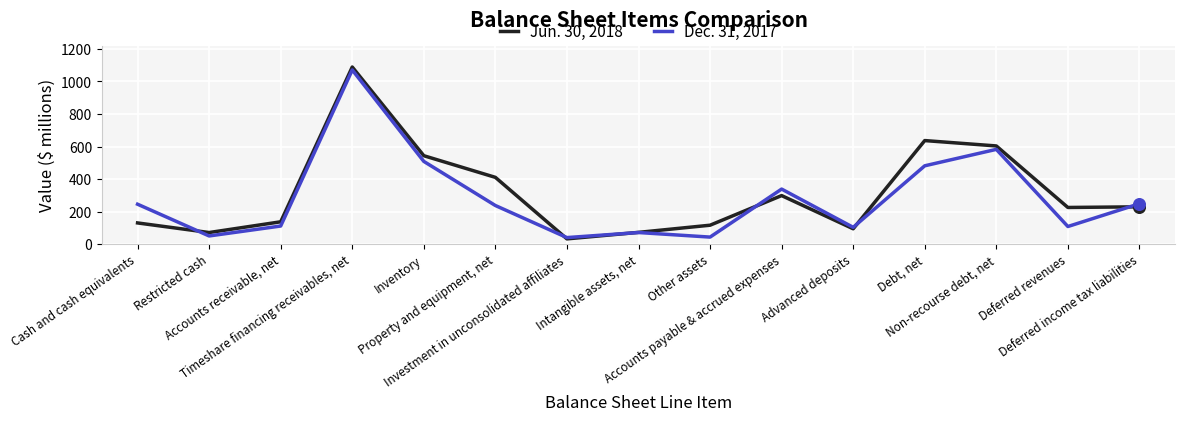

At how many categories does at least one series exceed 977?

1